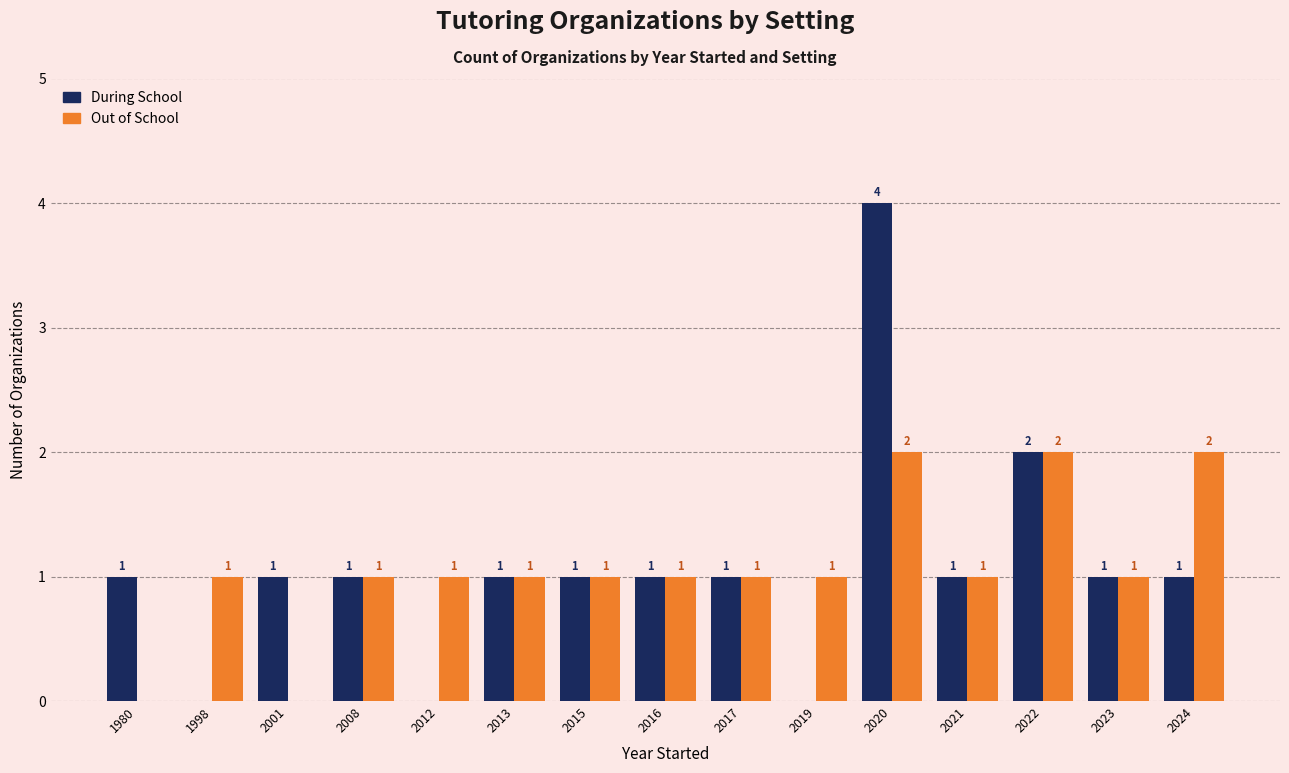

What is the total value across all series at 2008?

2